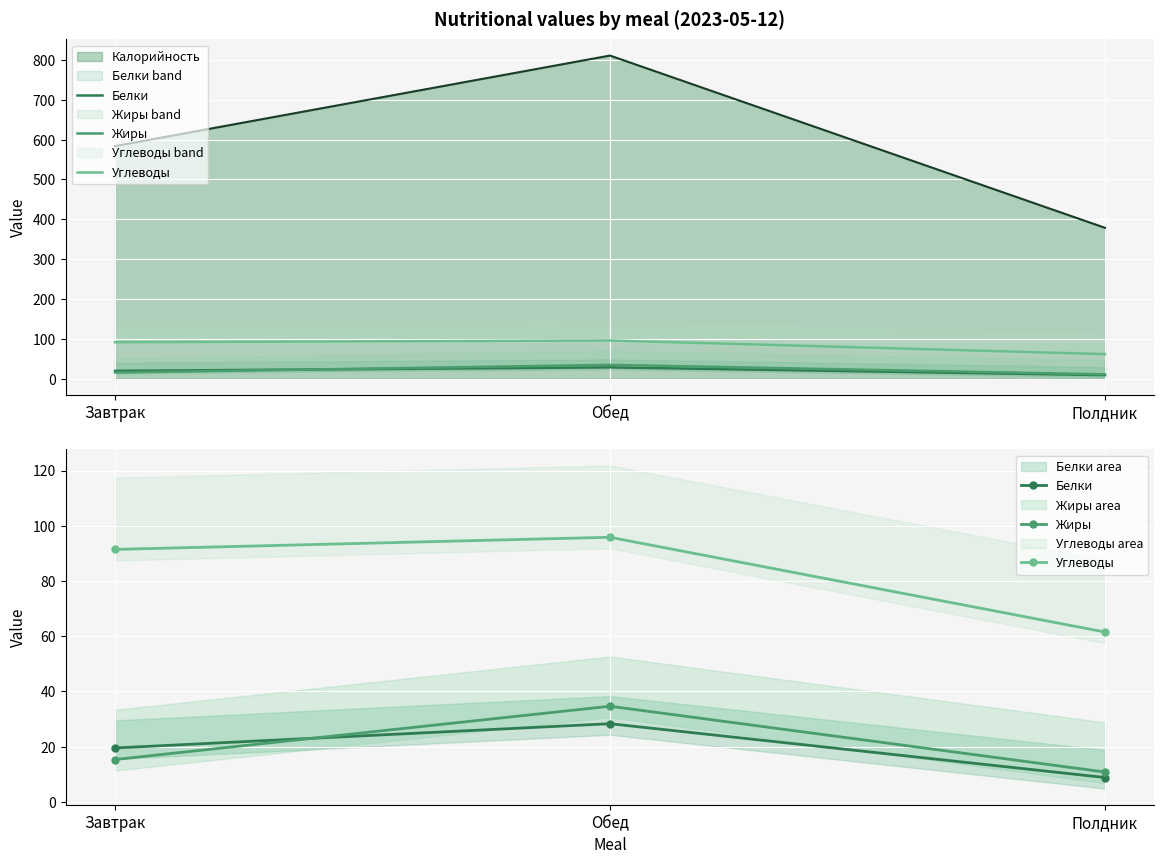

At which category is the sum across all series the highest?

Обед